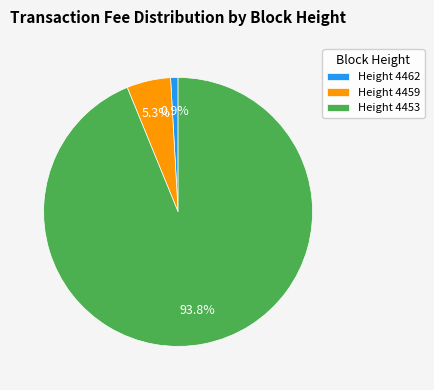

Is Height 4462 the majority of the pie?

No